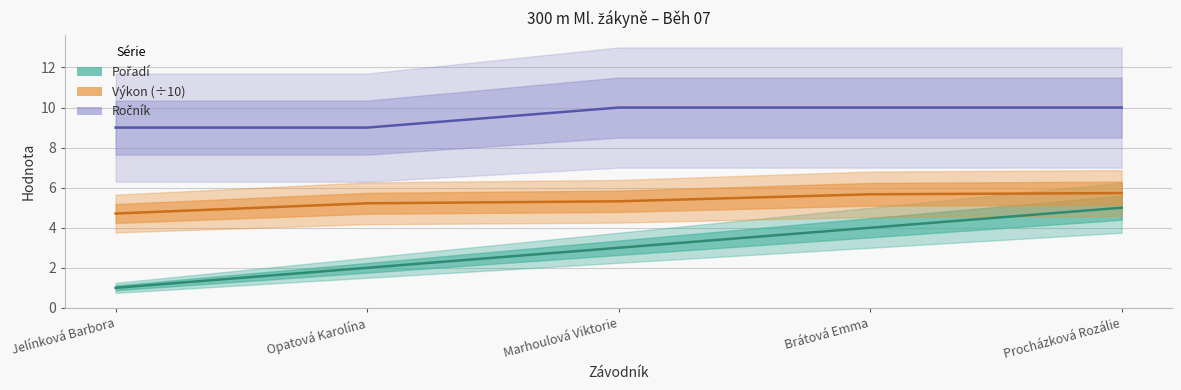

At how many categories does at least one series exceed 6?

5